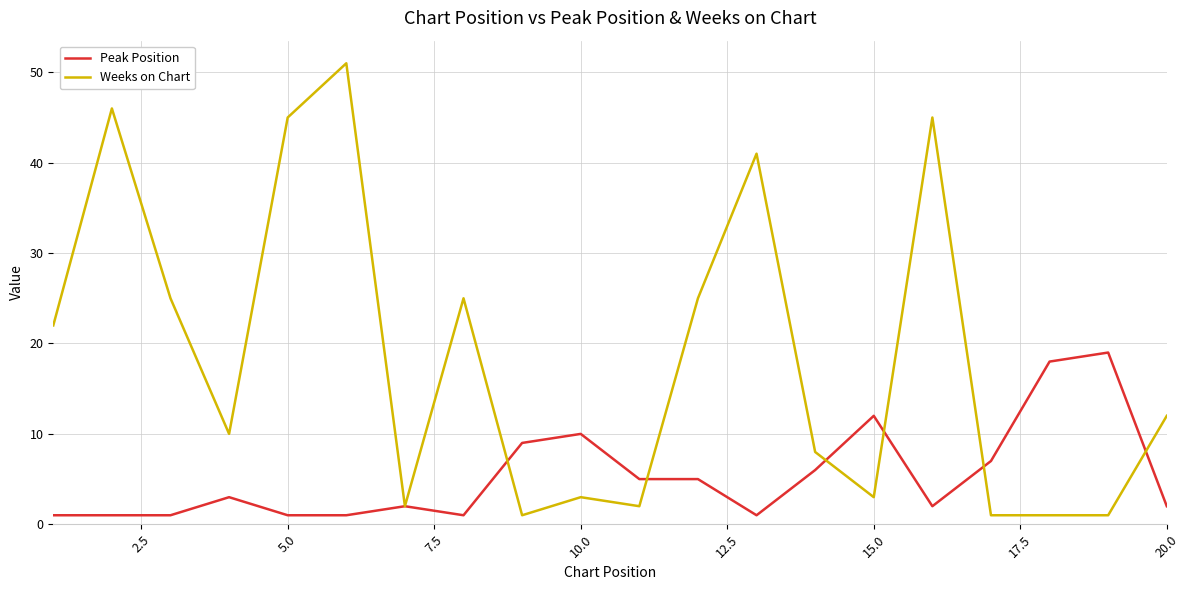

True or false: Peak Position and Weeks on Chart intersect in this chart.

True